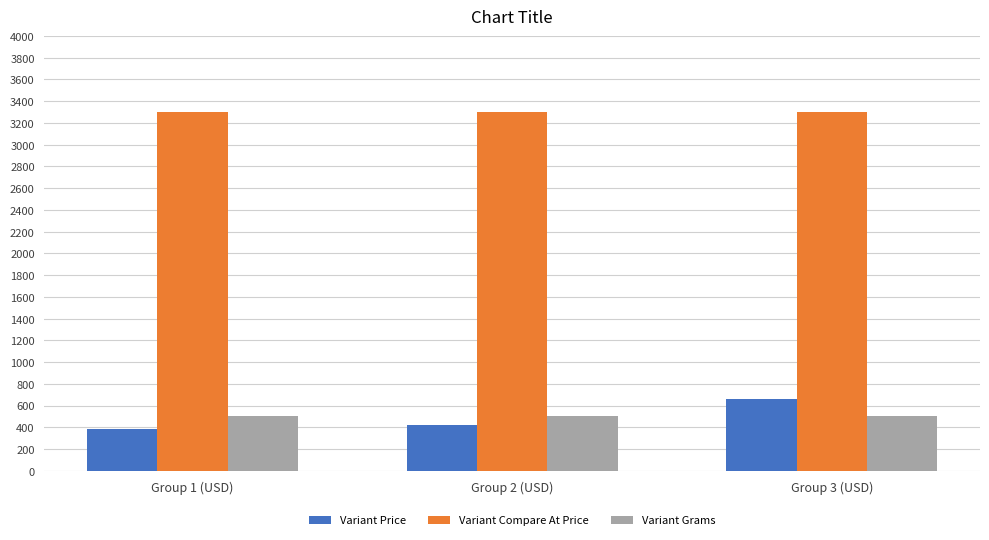

The value of Variant Compare At Price at Group 3 (USD) is 3299.0. True or false?

True